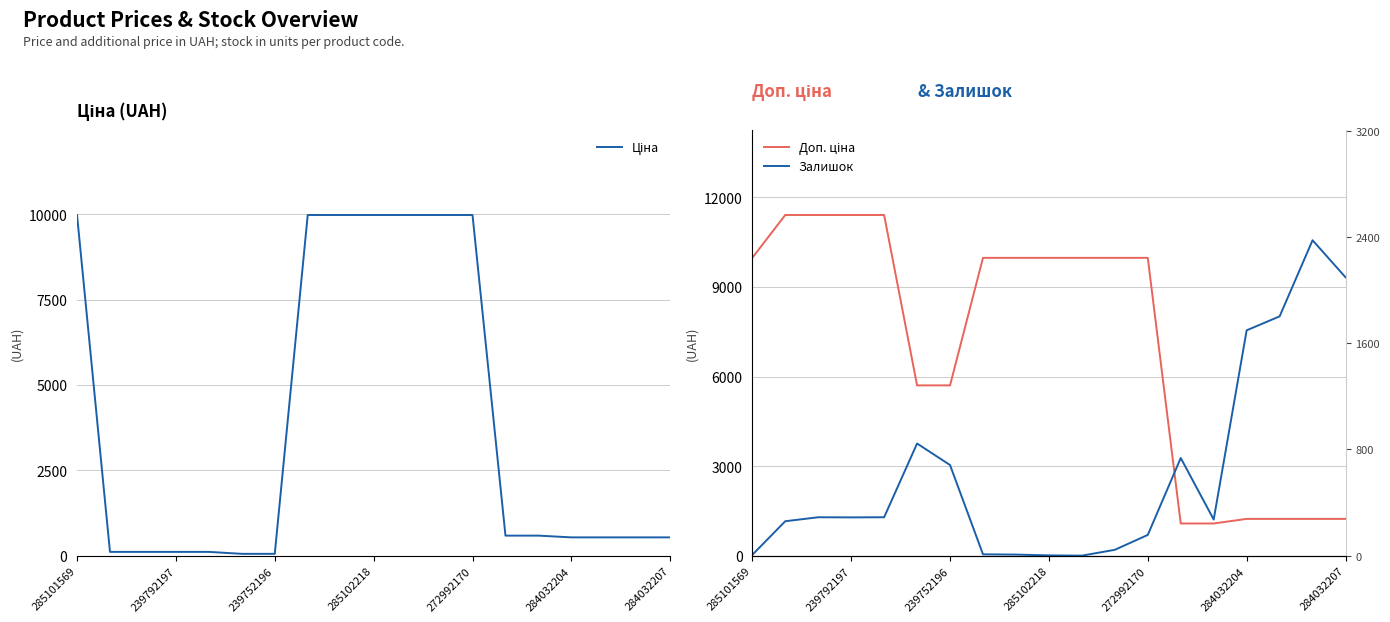

Which series has the widest spread of values?

Доп. ціна